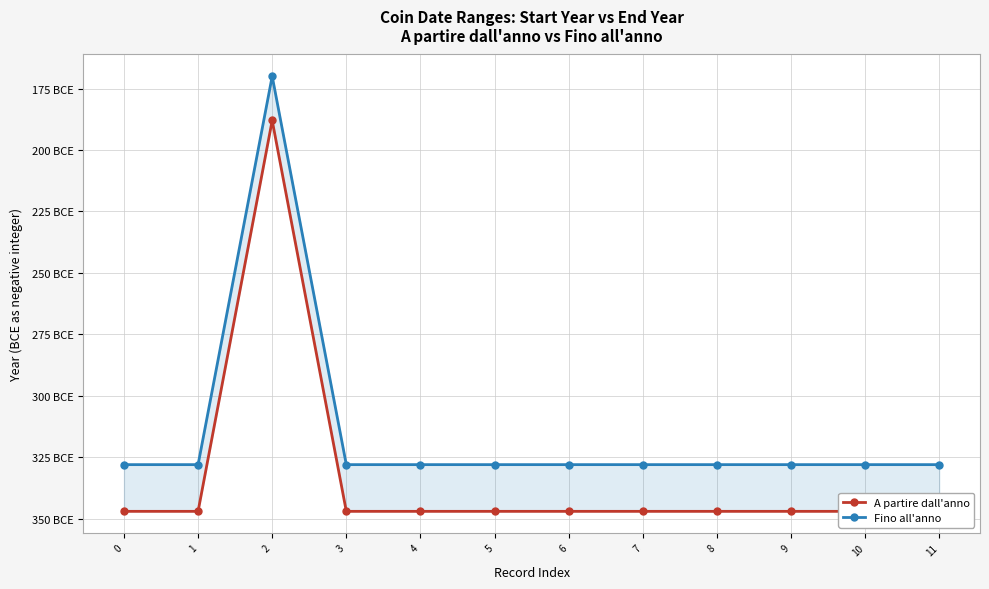

At which category does A partire dall'anno reach its first local peak?

2